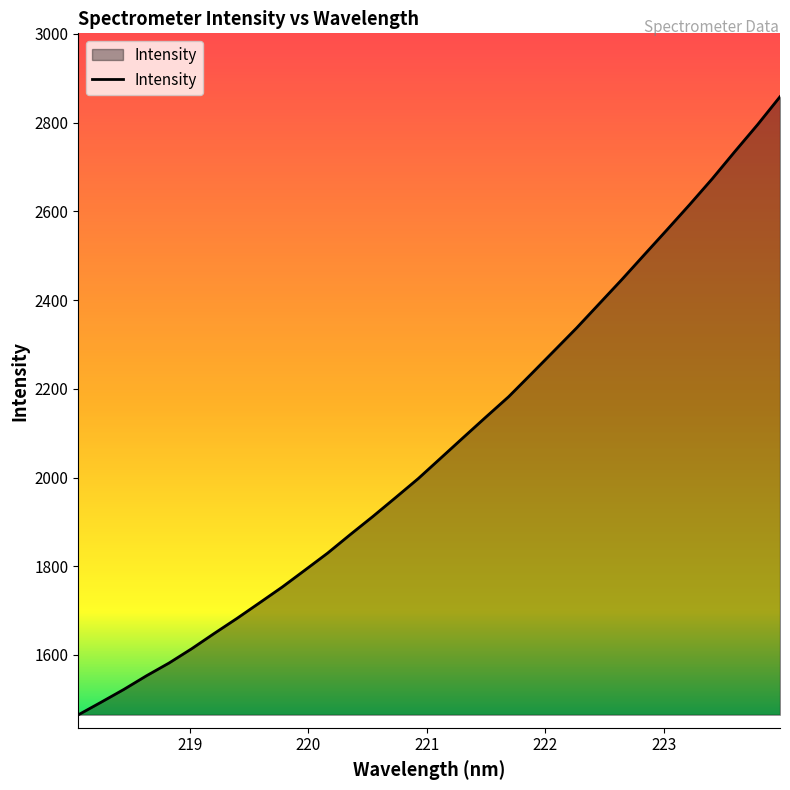

What is the difference between the maximum and minimum values?

1393.2